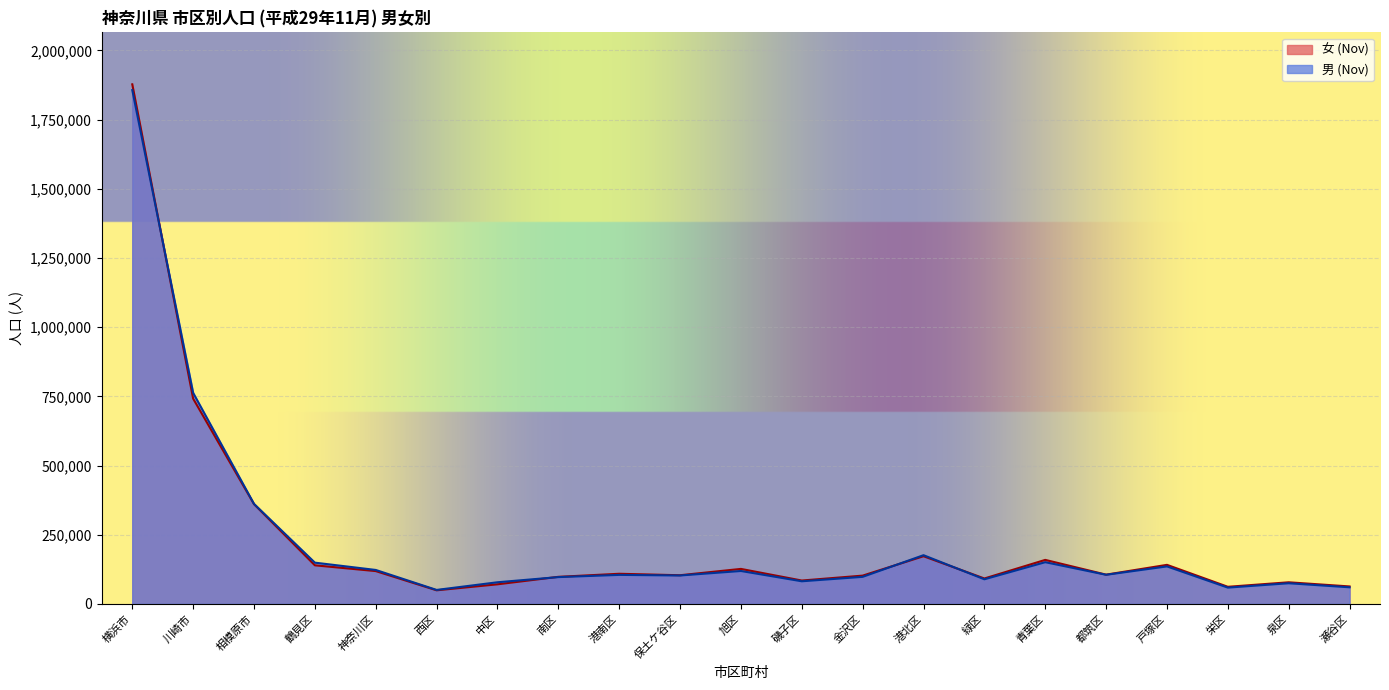

After their last crossing, which series has the higher values: 男 (Nov) or 女 (Nov)?

女 (Nov)